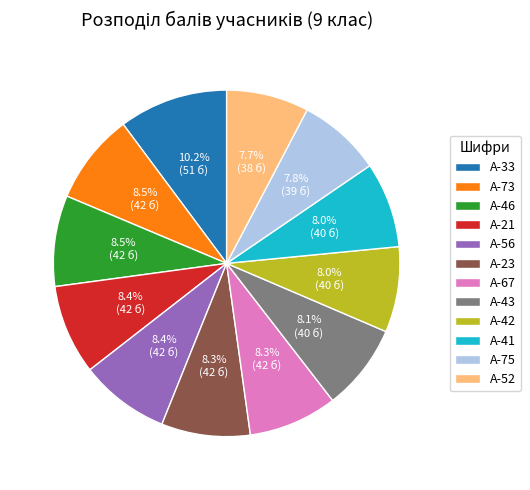

How many segments does this pie chart have?

12